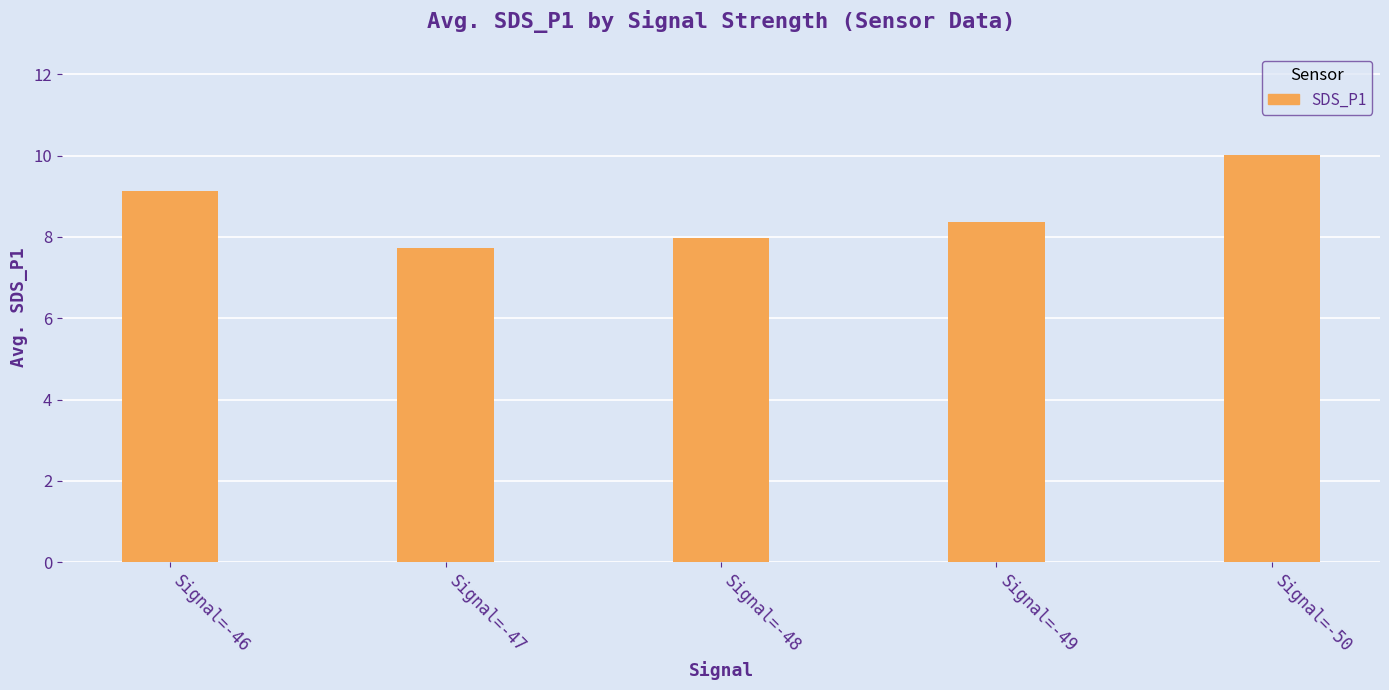

The chart shows a value of 9.1 at Signal=-46. True or false?

True